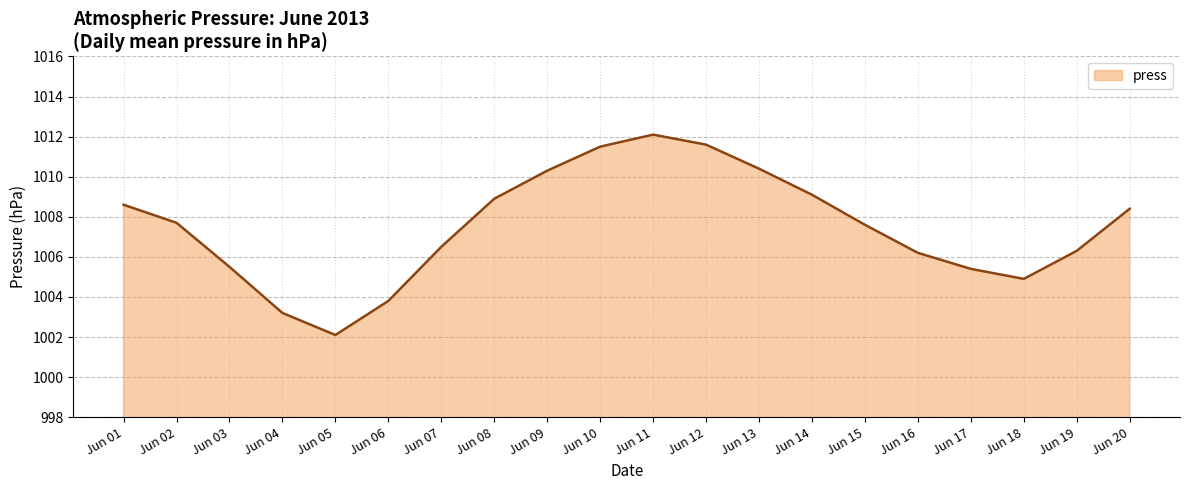

What is the change in value from Jun 05 to Jun 17?

+3.3